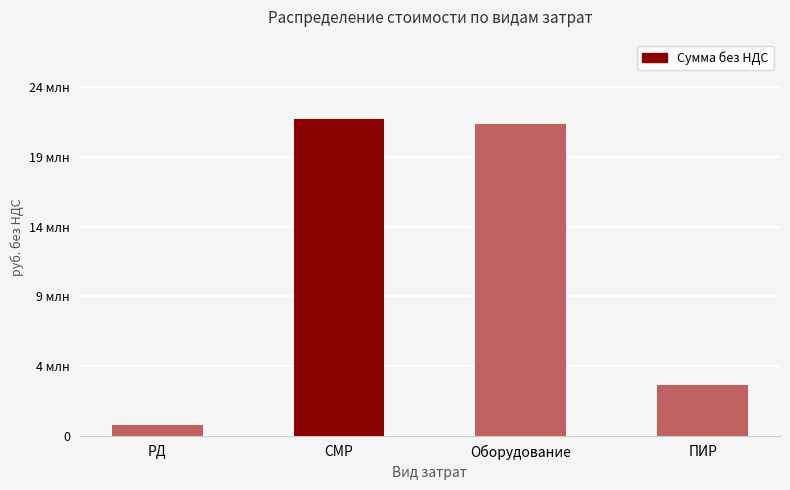

At which category does the chart reach its peak across all series?

СМР